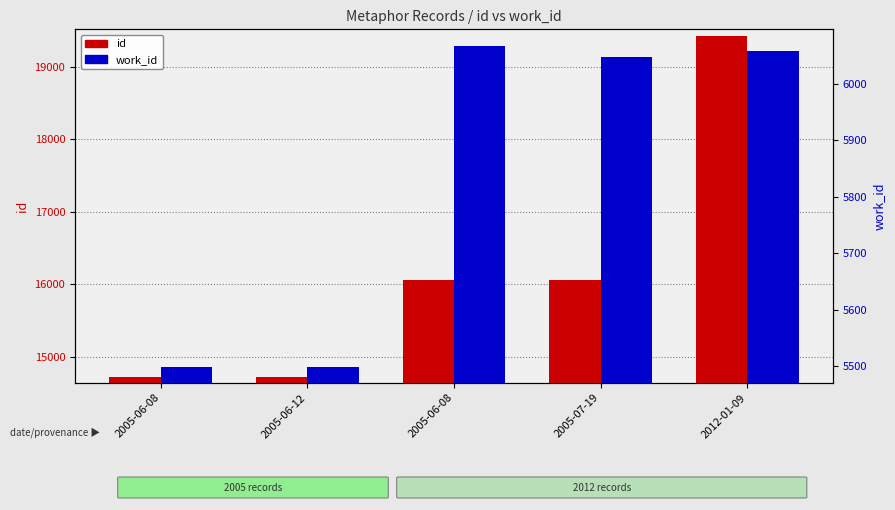

List the series in order of their peak value, lowest first.

work_id, id